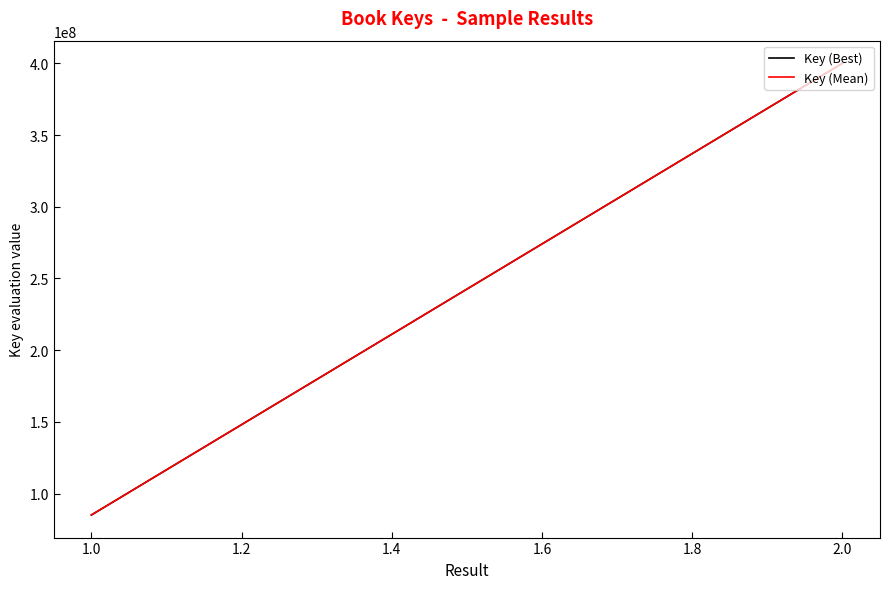

What is the maximum value for Key (Mean)?

400090693